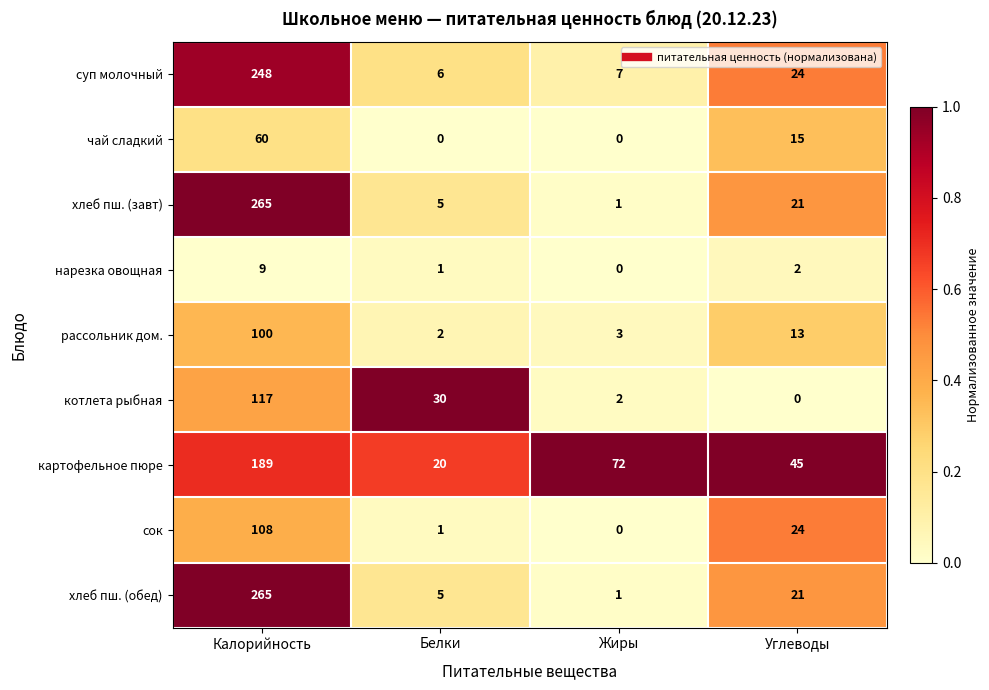

The value of рассольник дом. at Калорийность is 156. True or false?

False